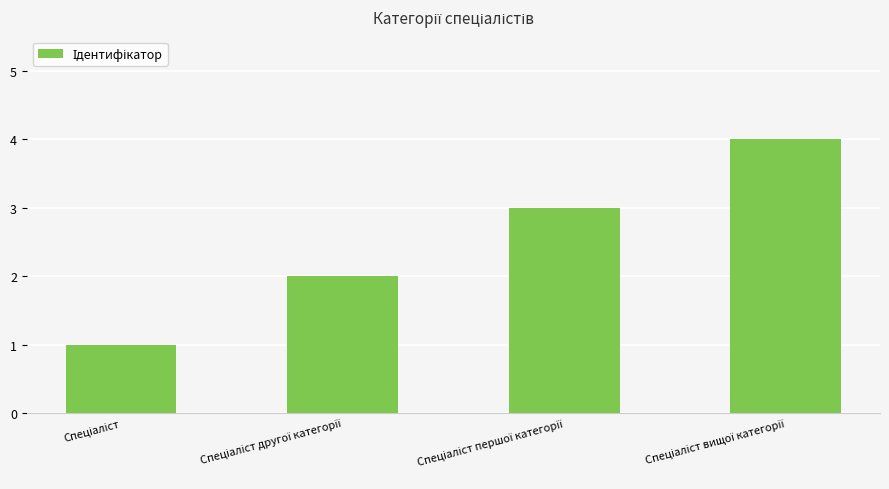

What is the maximum value shown in the chart?

4